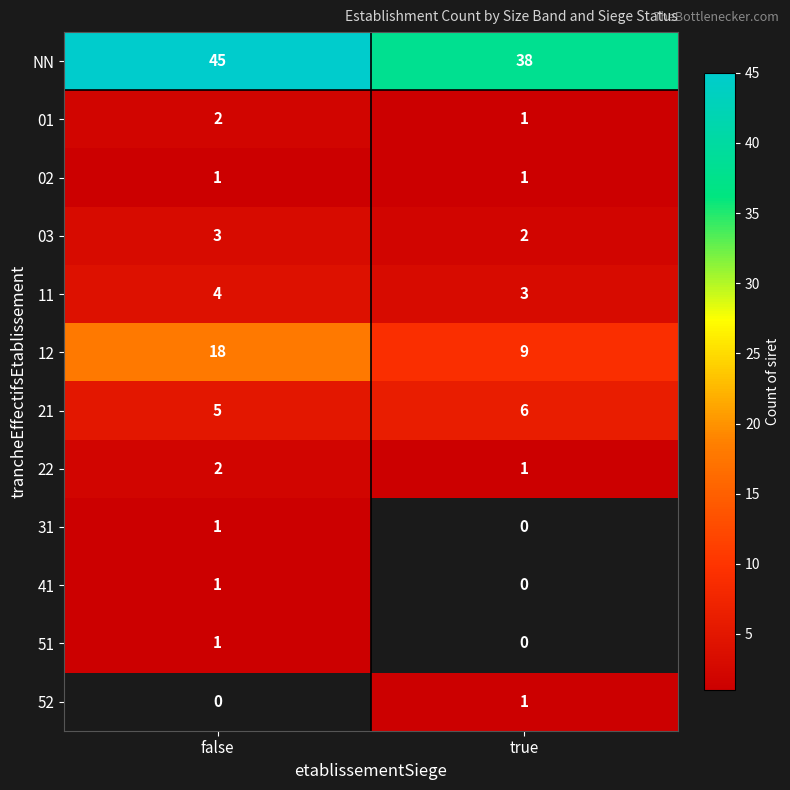

How many categories are shown in the chart?

2